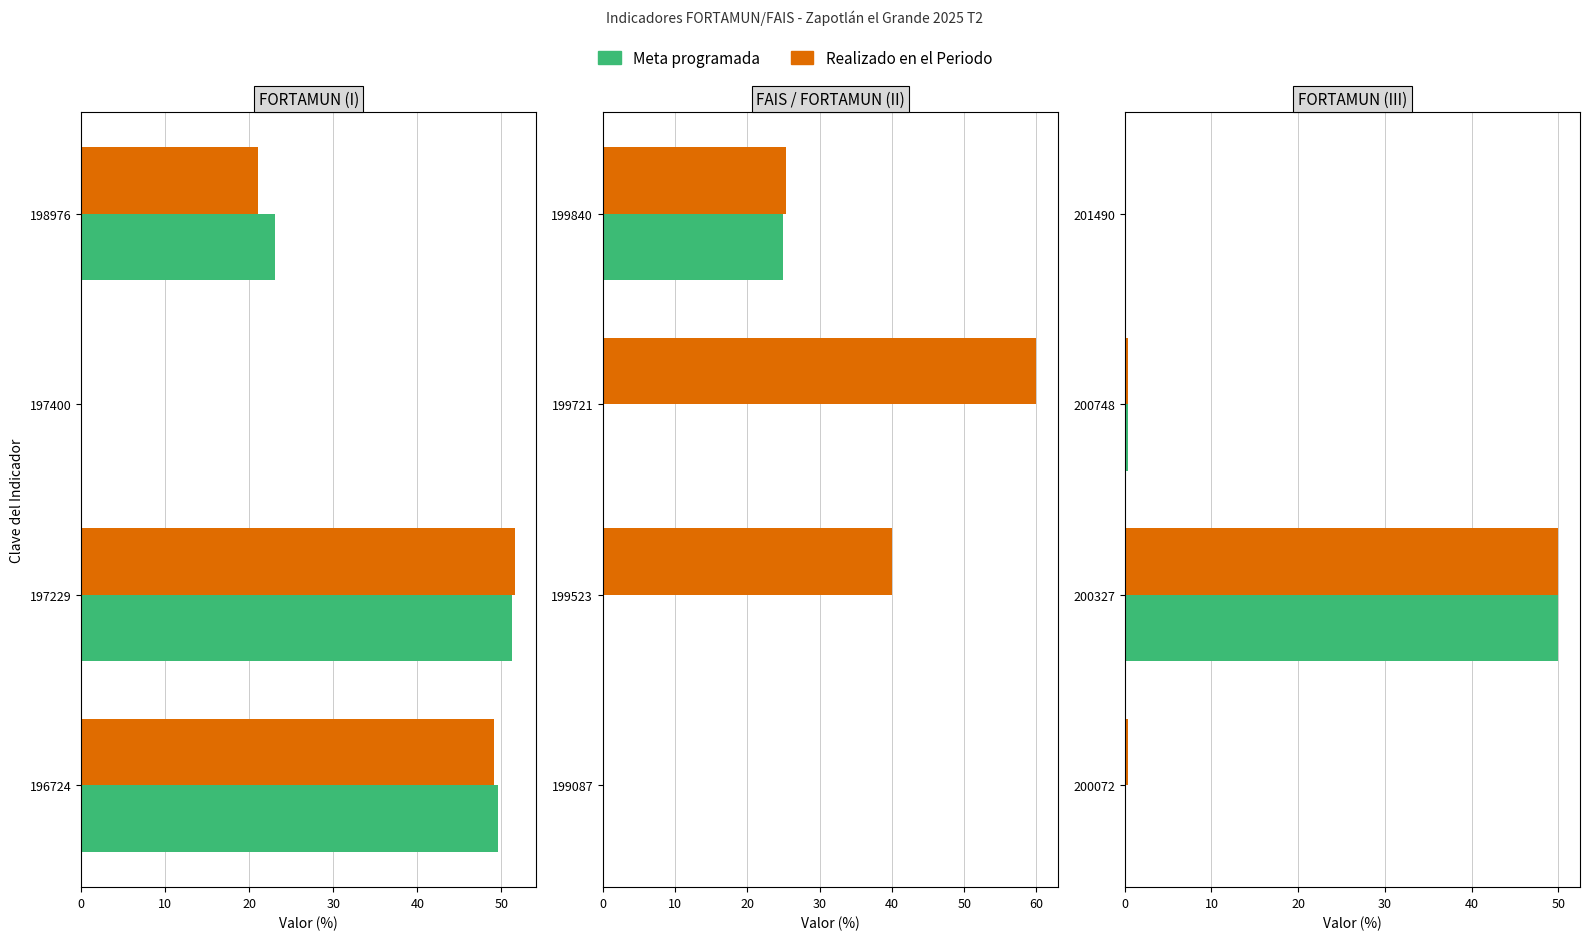

What is the average value of the Meta programada series?

12.6